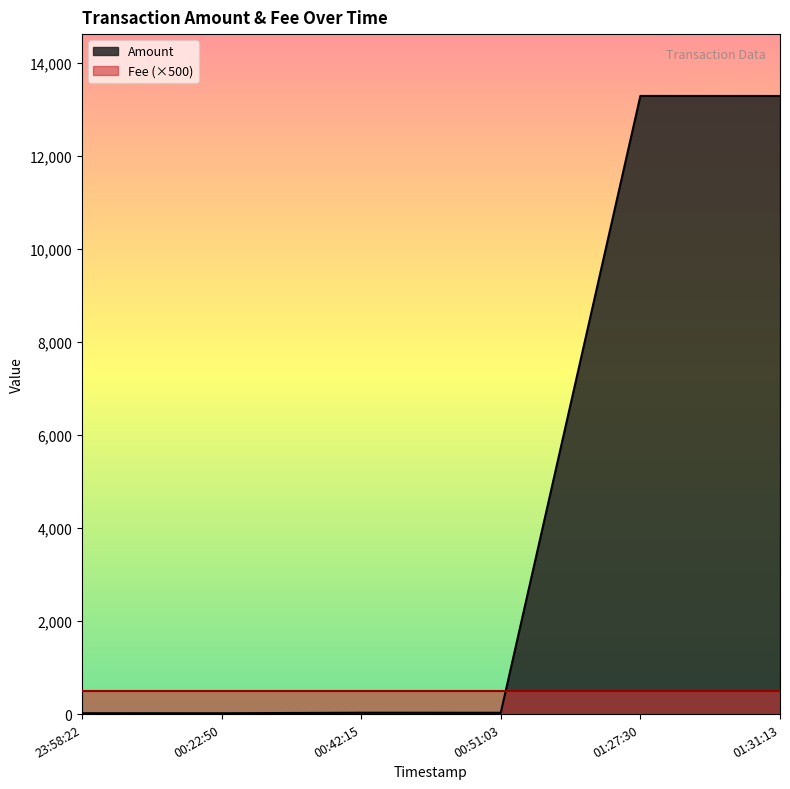

How many interior local valleys (lower than both neighbors) does the data have?

2